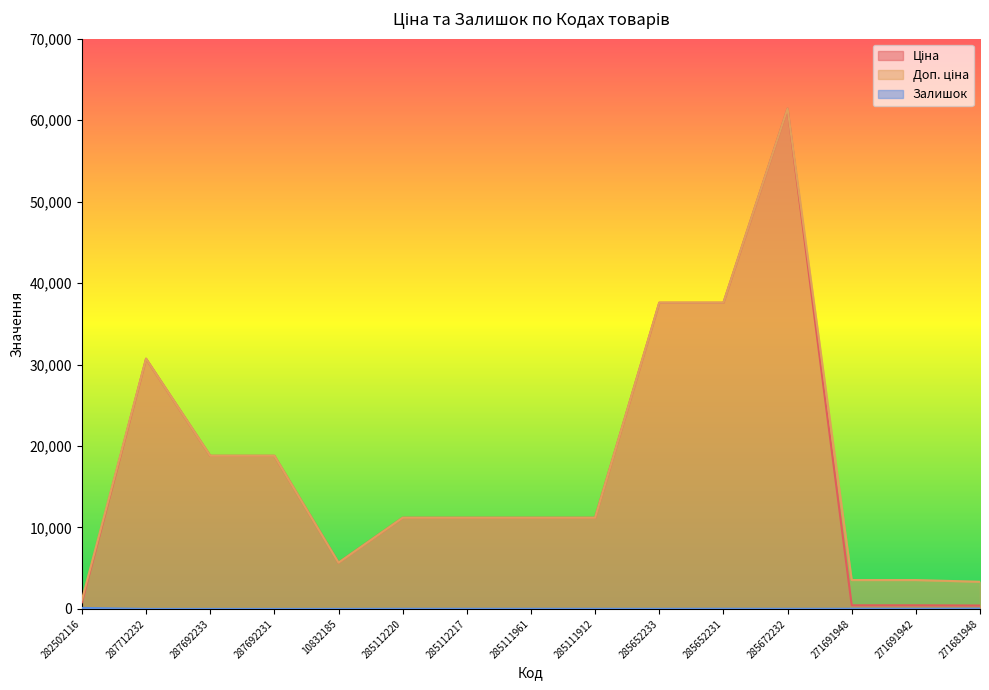

True or false: Доп. ціна and Залишок cross at least once.

False